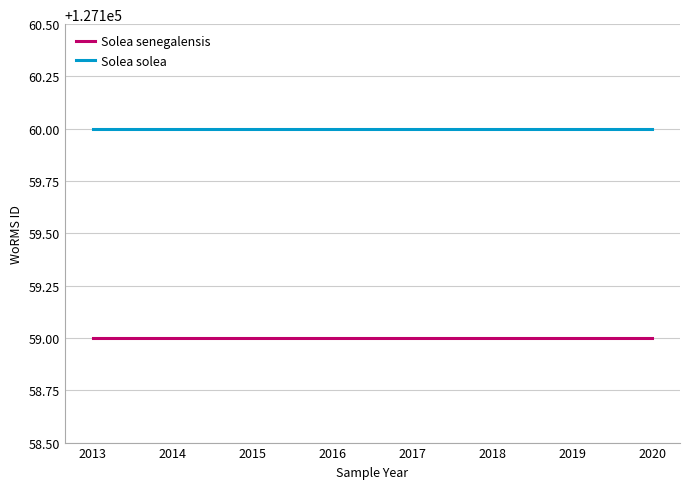

Reading left to right, extract all data points from this chart.

Solea senegalensis: 2013=127159	2014=127159	2015=127159	2016=127159	2017=127159	2018=127159	2019=127159	2020=127159
Solea solea: 2013=127160	2014=127160	2015=127160	2016=127160	2017=127160	2018=127160	2019=127160	2020=127160